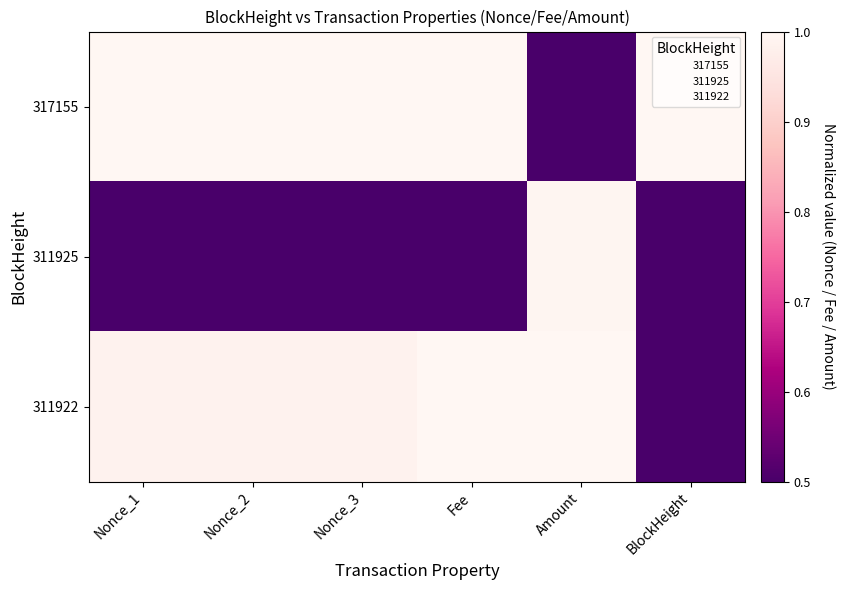

Reading right to left, extract all data points from this chart.

317155: BlockHeight=1.0	Amount=0.5	Fee=1.0	Nonce_3=1.0	Nonce_2=1.0	Nonce_1=1.0
311925: BlockHeight=0.5	Amount=1.0	Fee=0.5	Nonce_3=0.5	Nonce_2=0.5	Nonce_1=0.5
311922: BlockHeight=0.5	Amount=1.0	Fee=1.0	Nonce_3=1.0	Nonce_2=1.0	Nonce_1=1.0